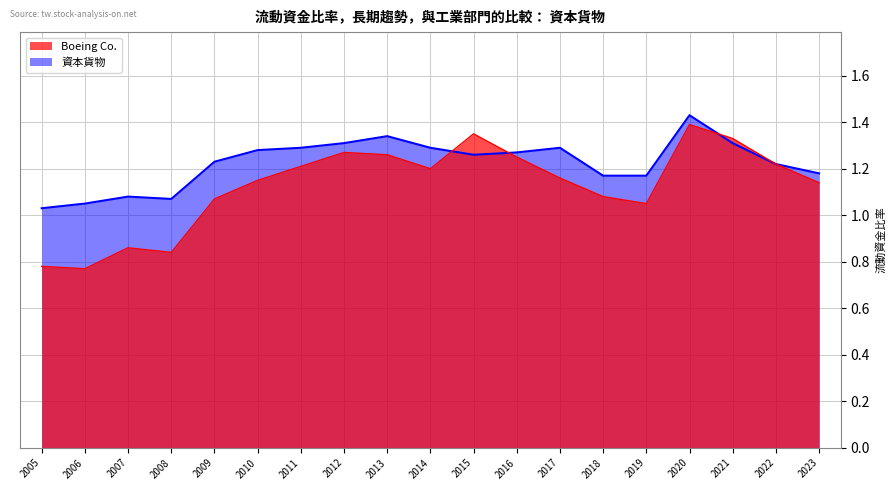

The value of 資本貨物 at 2019 is 1.6. True or false?

False